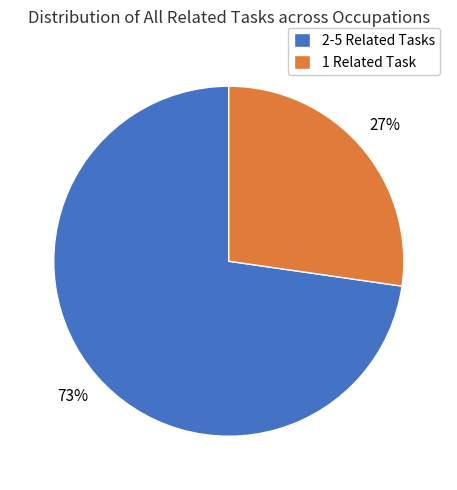

Rank the categories by value from highest to lowest.

2-5 Related Tasks, 1 Related Task